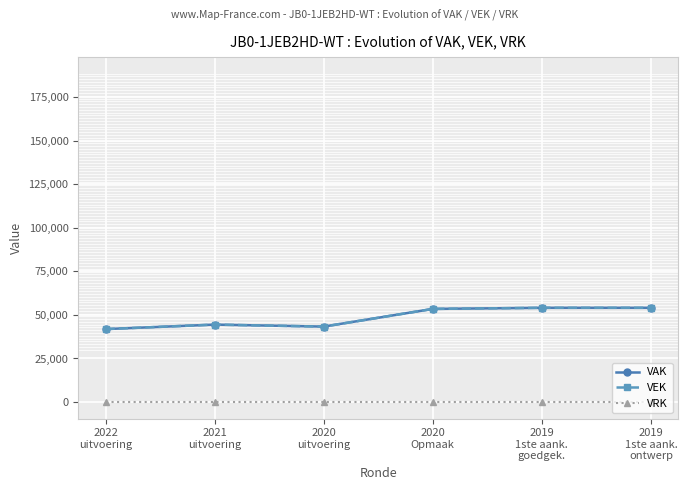

Is this an area chart (filled region under the line)?

No